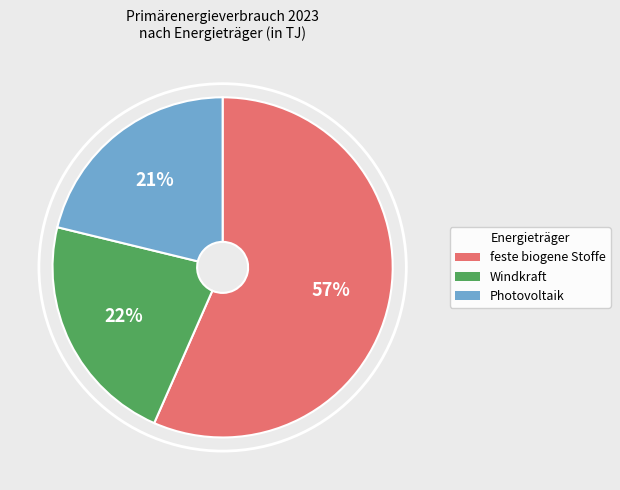

How many slices are in this pie chart?

3